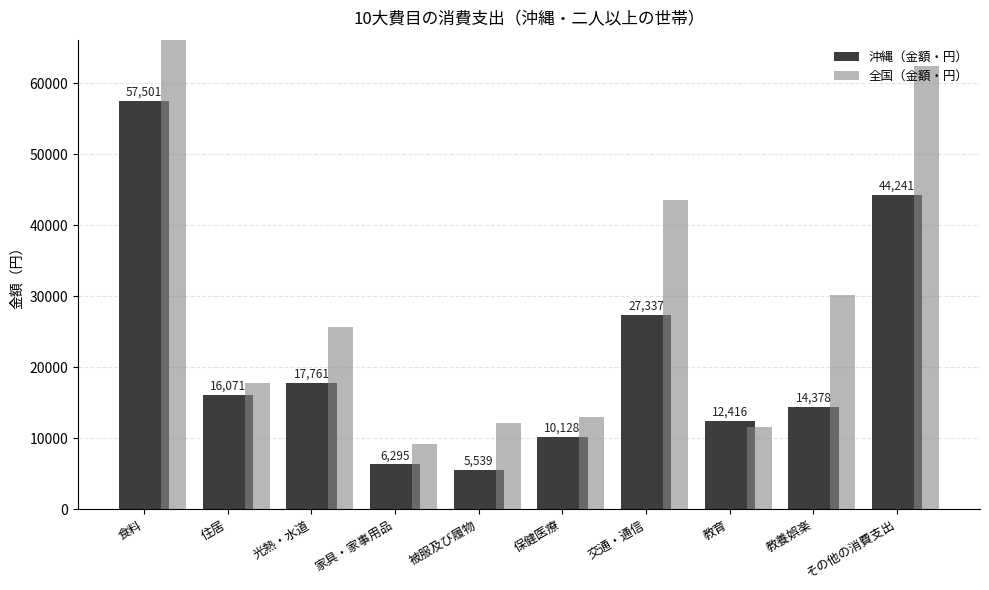

Reading left to right, transcribe all the data shown in this chart.

沖縄（金額・円）: 食料=57501	住居=16071	光熱・水道=17761	家具・家事用品=6295	被服及び履物=5539	保健医療=10128	交通・通信=27337	教育=12416	教養娯楽=14378	その他の消費支出=44241
全国（金額・円）: 食料=72728	住居=17807	光熱・水道=25581	家具・家事用品=9129	被服及び履物=12149	保健医療=12897	交通・通信=43570	教育=11592	教養娯楽=30087	その他の消費支出=62402